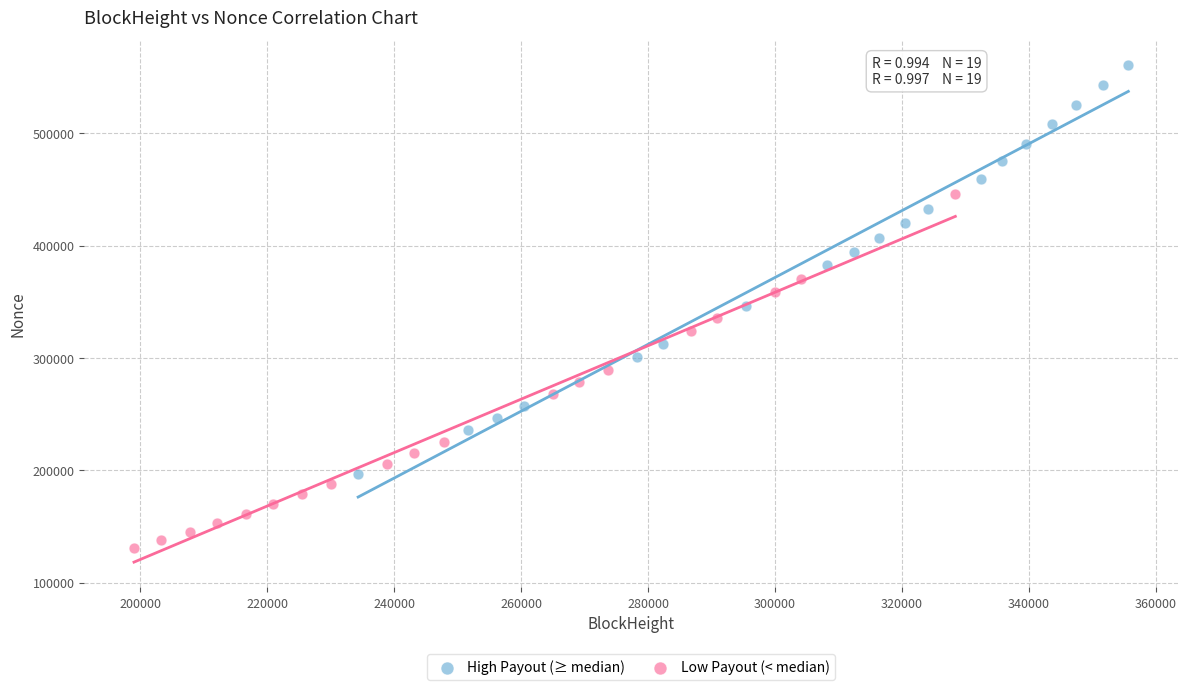

What are all the series names shown in the legend?

High Payout (≥ median), Low Payout (< median)